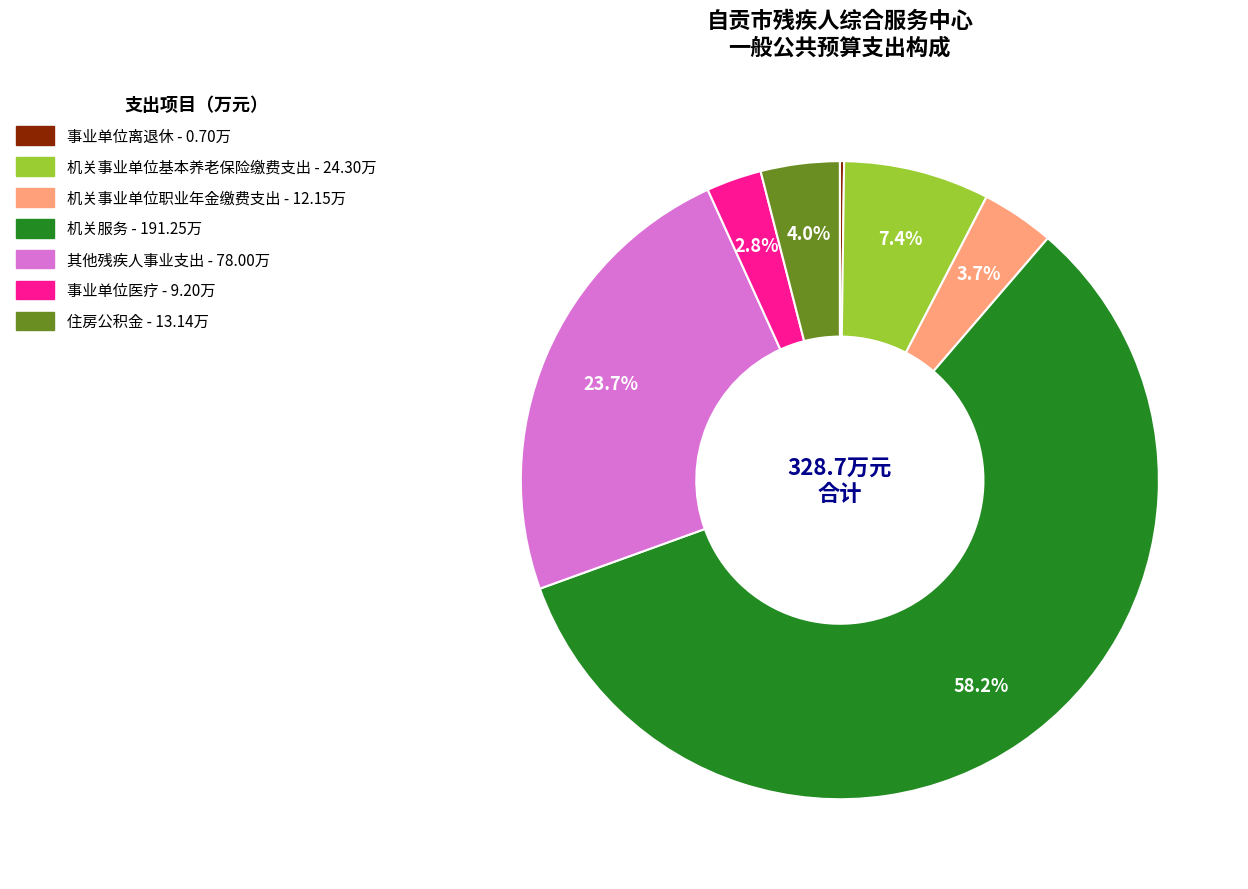

To the nearest percent, what percentage of the pie is 机关事业单位基本养老保险缴费支出?

7%